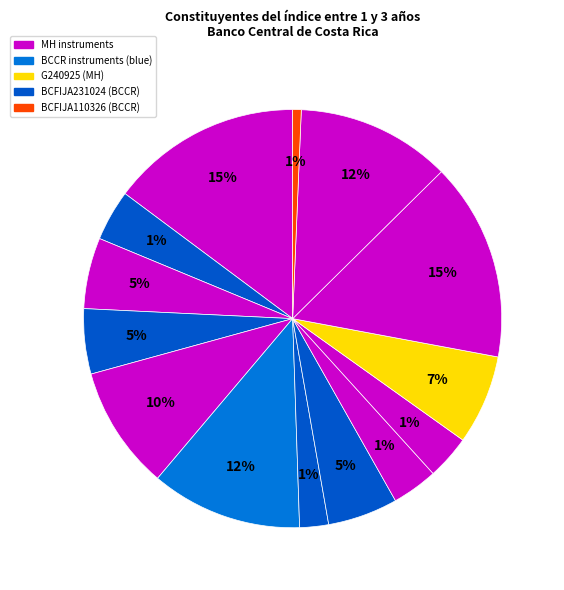

Is there a majority slice in this chart?

No